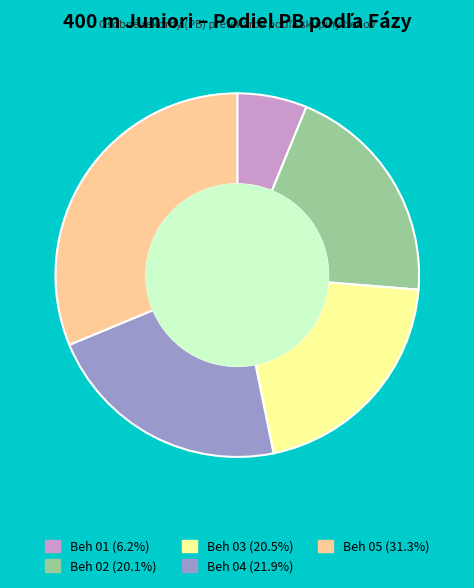

Combined, do Beh 04 (21.9%) and Beh 01 (6.2%) account for over 50%?

No